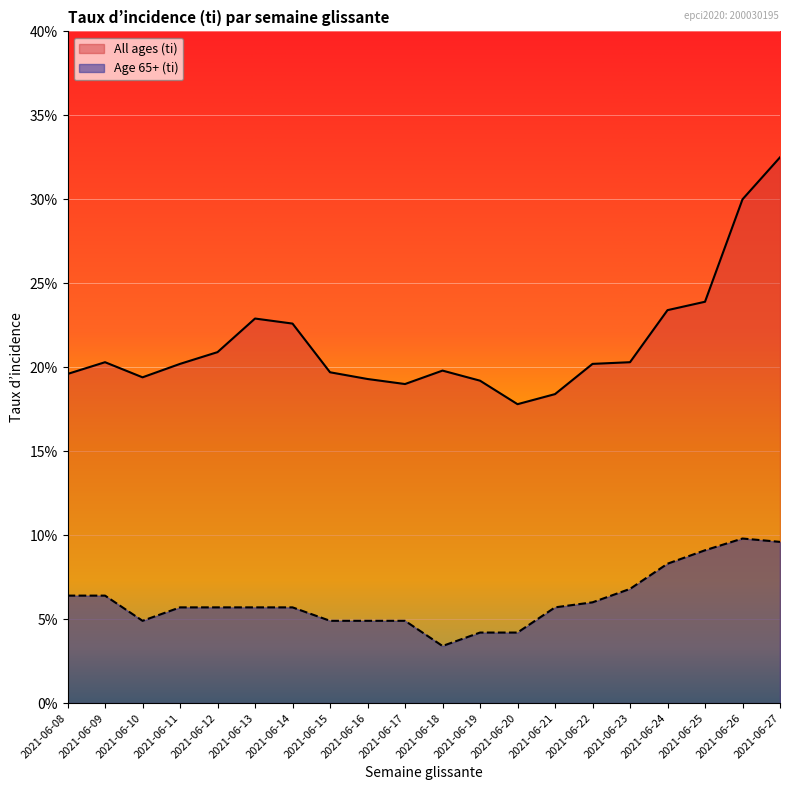

How many interior local peaks does the All ages (ti) series have?

3